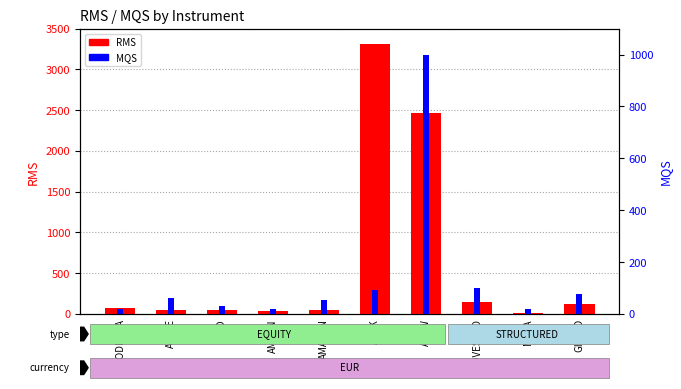

What is the difference between the maximum and minimum values in the RMS series?

3303